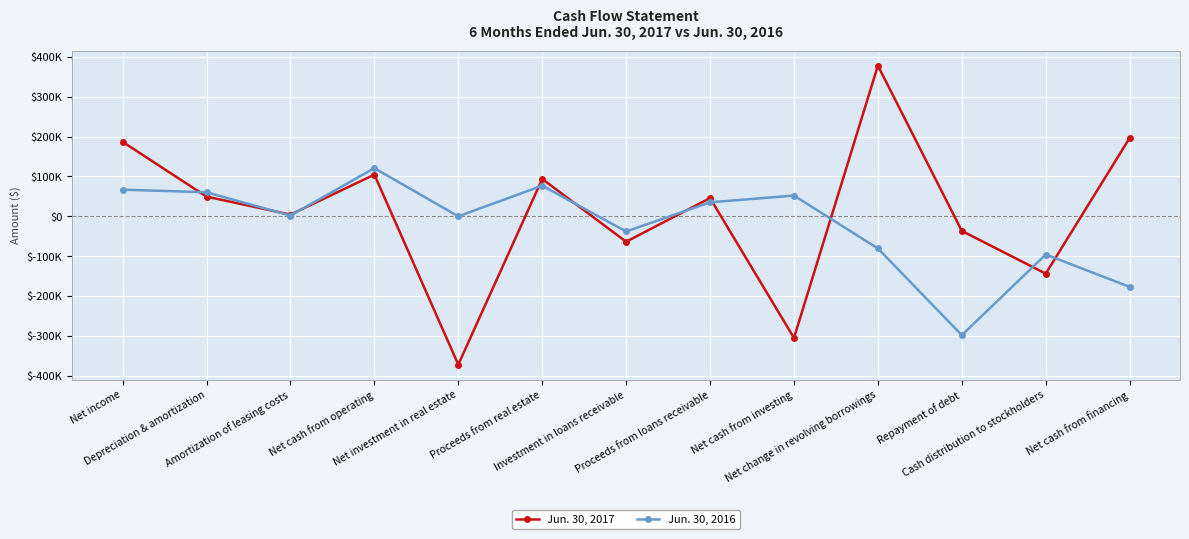

Reading left to right, extract all data points from this chart.

Jun. 30, 2017: 186899	49463	4288	104665	-371840	93718	-63684	45818	-304892	378000	-36500	-143692	196508
Jun. 30, 2016: 66923	60360	1966	120821	0	76990	-37996	35226	52047	-80500	-298000	-95724	-176949